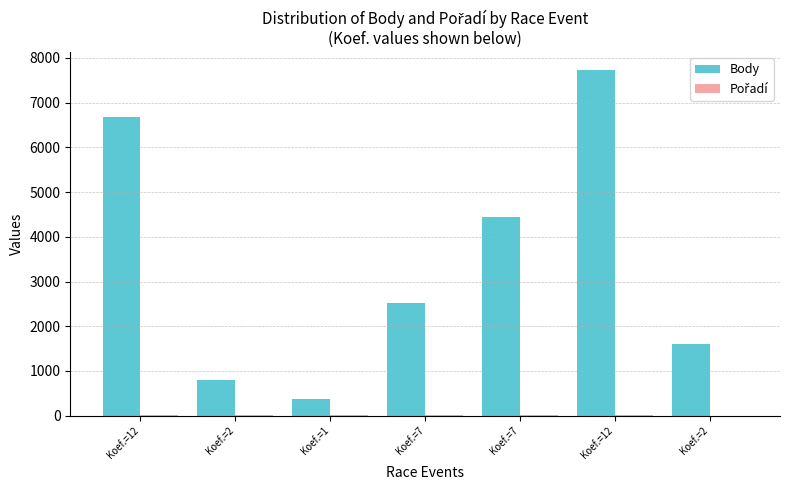

How many data points does each series have?

7